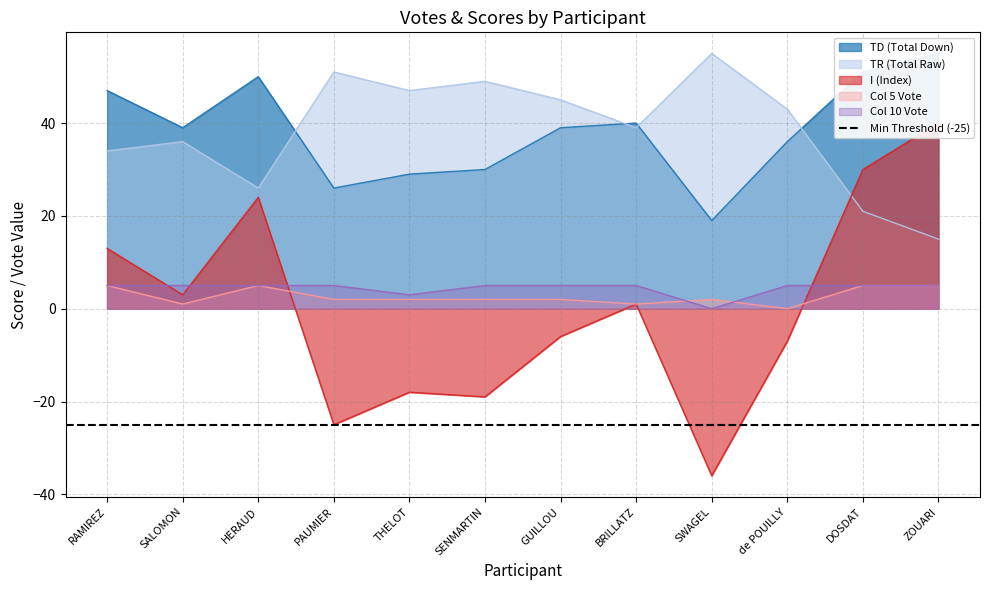

At which label is TR closest to 35?

RAMIREZ